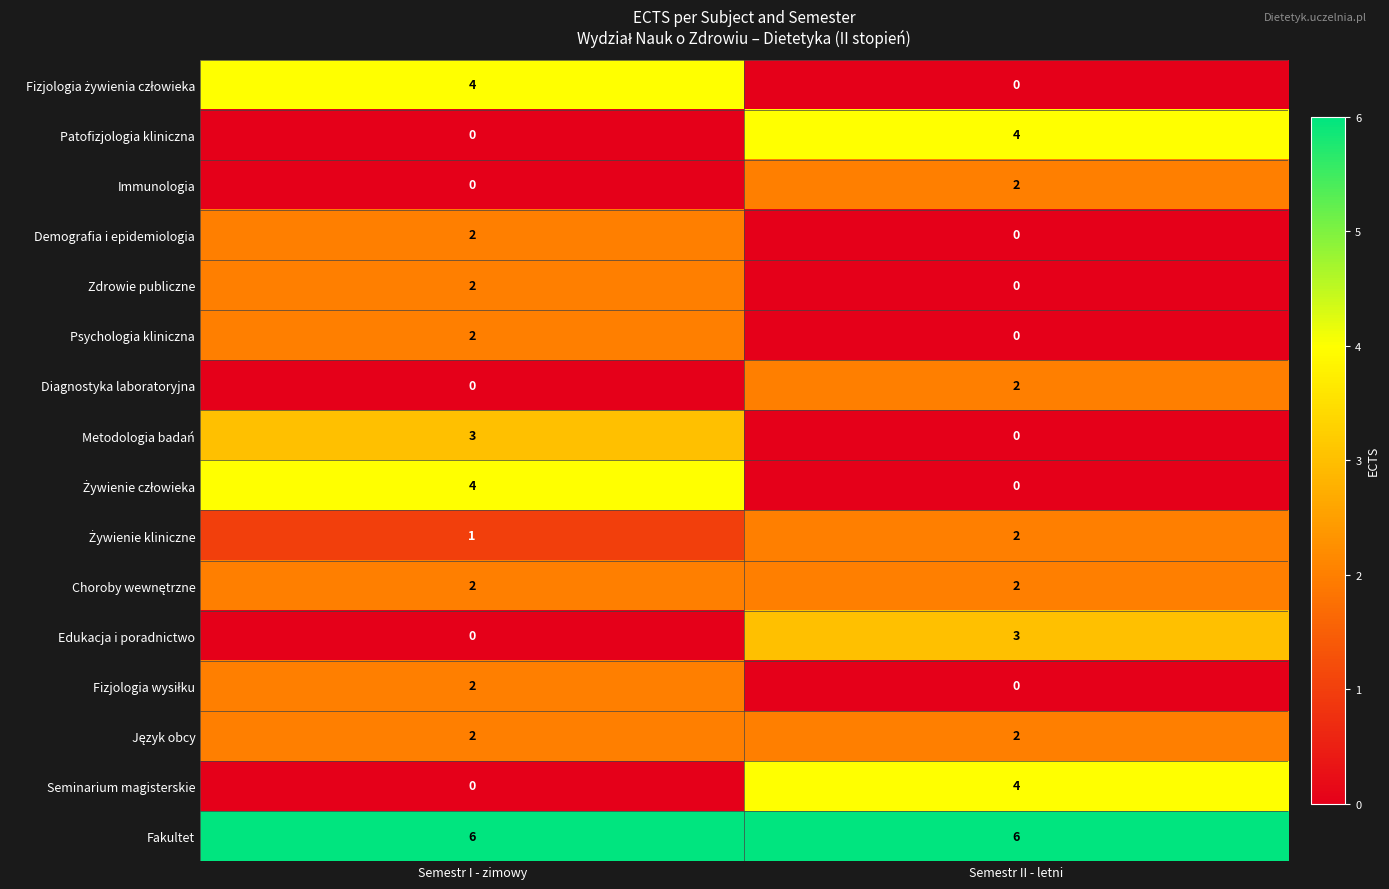

What is the total value across all series at Semestr II - letni?

27